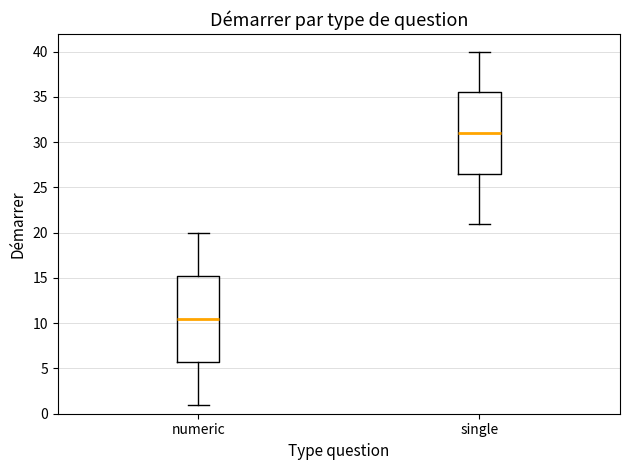

Where does the lower whisker of the box for numeric end on the y-axis? The values are not printed on the chart, so give them approximately, as read against the axis.

1.0